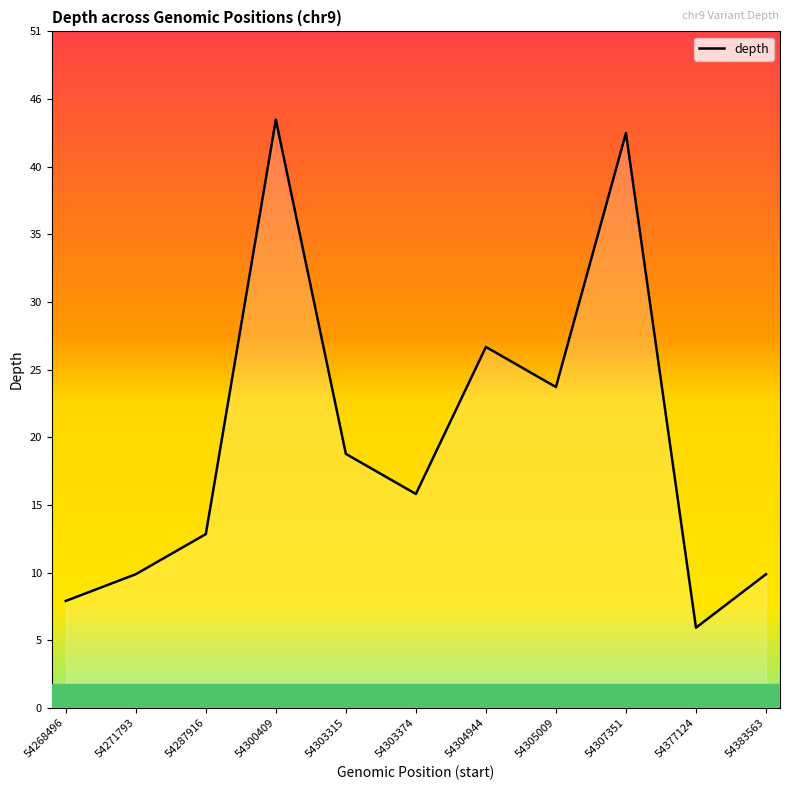

What is the sum of all values?

220